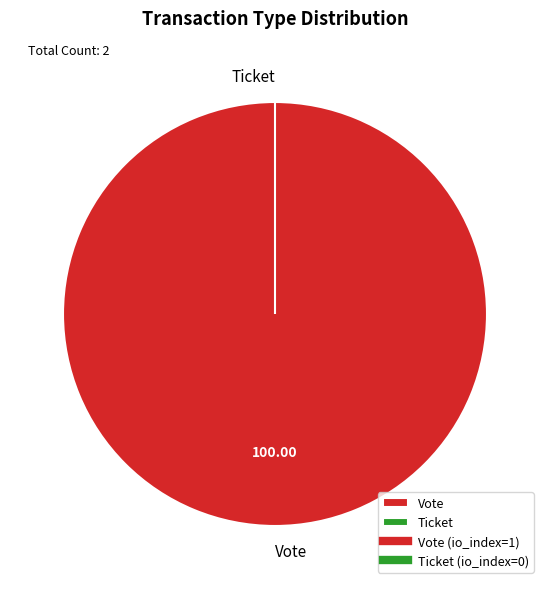

How much of the chart is everything except Ticket tx?

100.0%